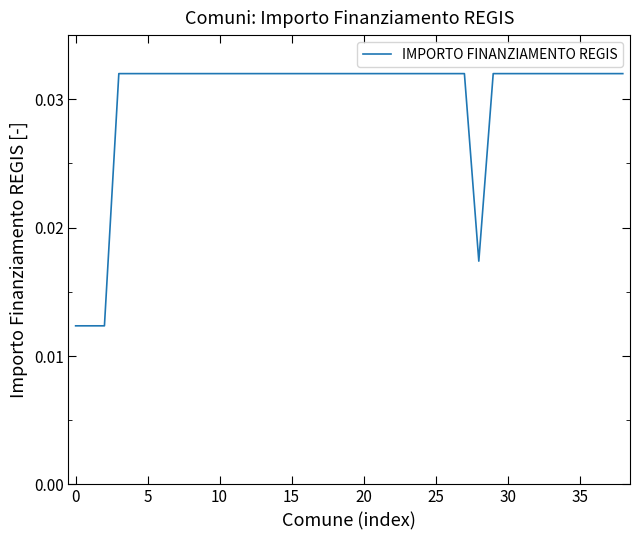

Does the chart display data point markers on the line(s)?

No